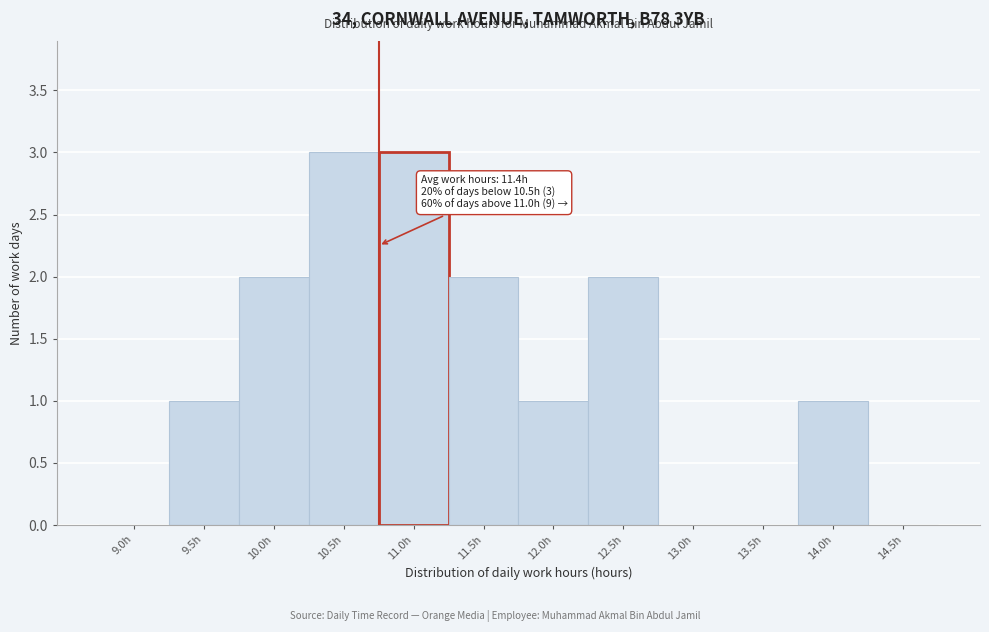

Reading left to right, list all the values displayed in this chart.

9.0h=0	9.5h=1	10.0h=2	10.5h=3	11.0h=3	11.5h=2	12.0h=1	12.5h=2	13.0h=0	13.5h=0	14.0h=1	14.5h=0